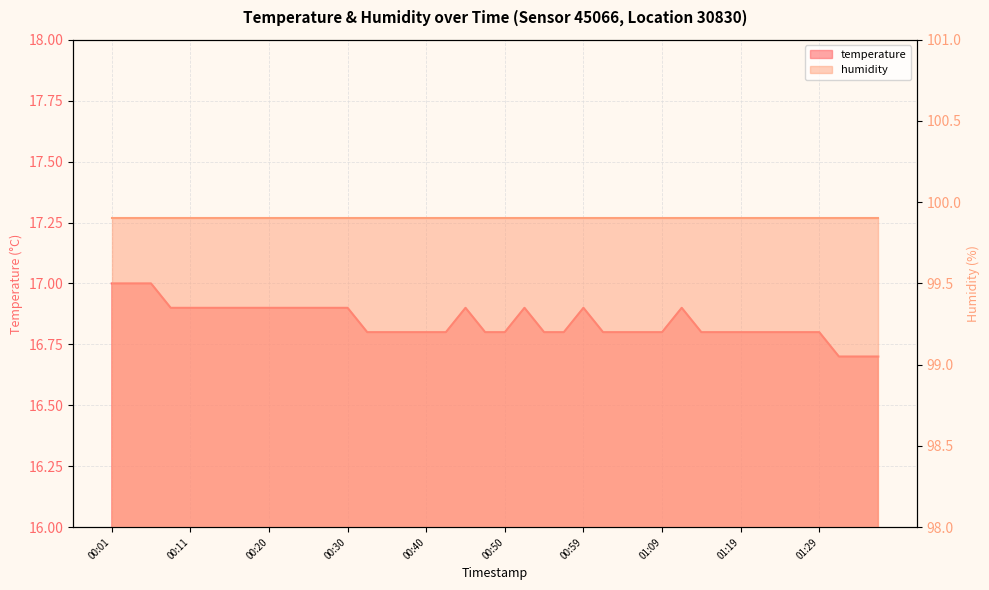

Rank the categories by value from lowest to highest.

01:31, 01:34, 01:36, 00:33, 00:35, 00:37, 00:40, 00:42, 00:47, 00:50, 00:55, 00:57, 01:02, 01:04, 01:07, 01:09, 01:14, 01:17, 01:19, 01:21, 01:24, 01:26, 01:29, 00:08, 00:11, 00:13, 00:16, 00:18, 00:20, 00:23, 00:25, 00:28, 00:30, 00:45, 00:52, 00:59, 01:12, 00:01, 00:03, 00:06